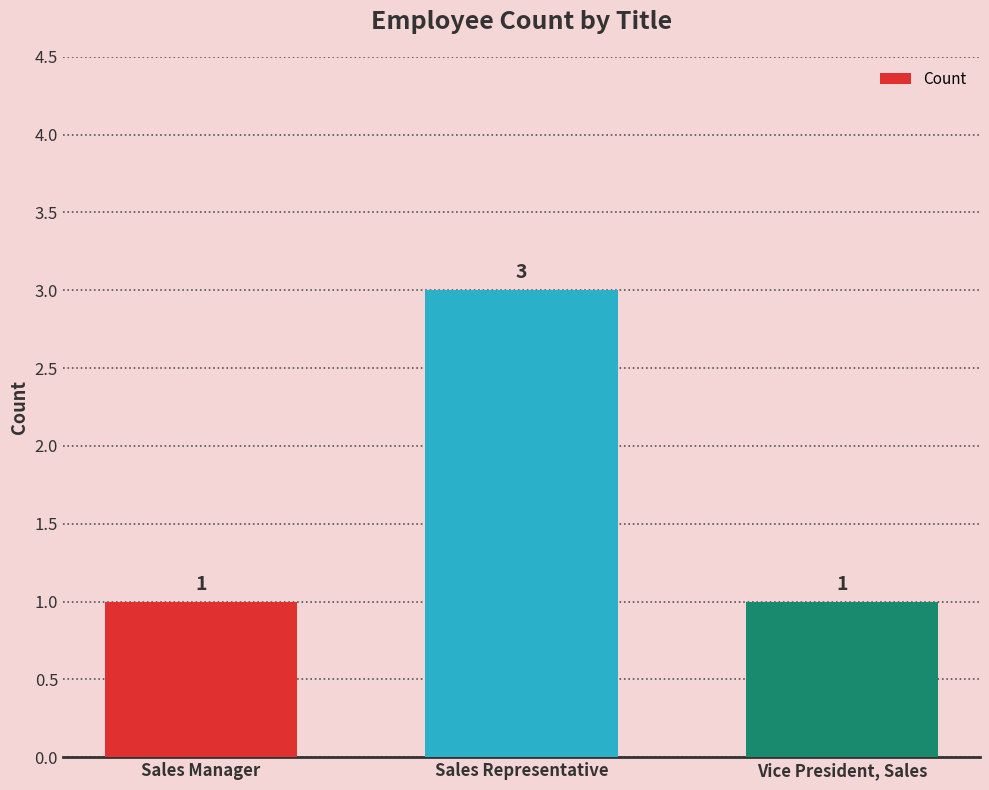

Is it true that the value at Sales Representative is 3?

True